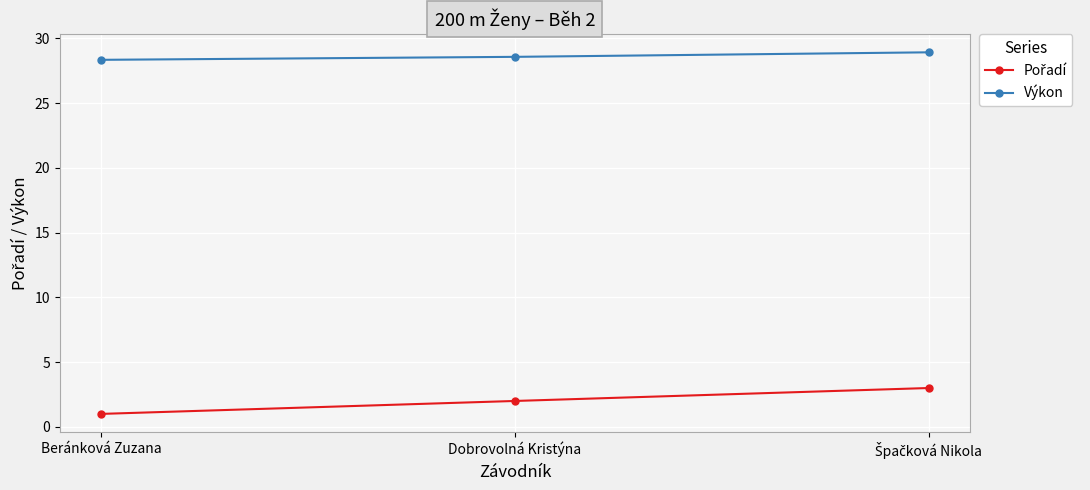

What is the difference between the highest and lowest values at Dobrovolná Kristýna?

26.6